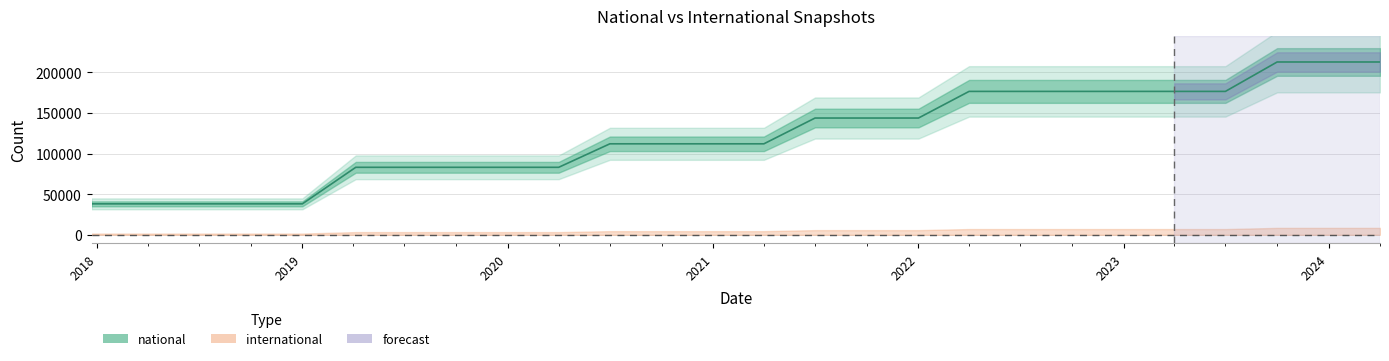

What is the change in value from 2019-04-06 to 2024-04-01?

+129755